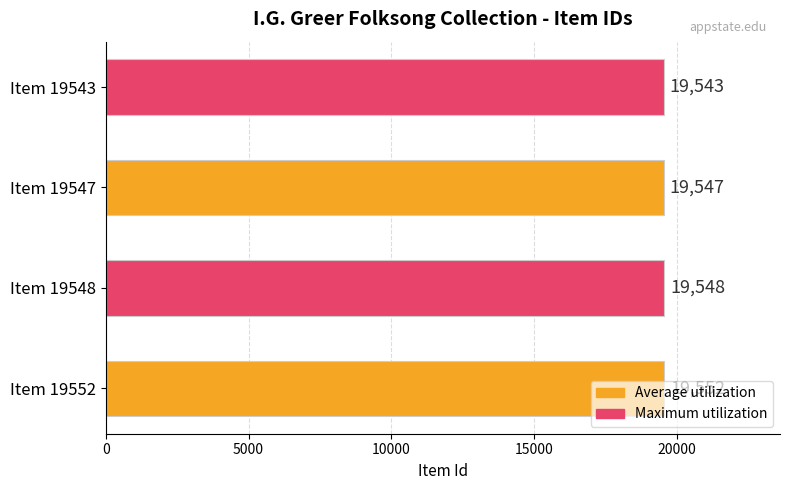

How many values are between 19547 and 19552?

3